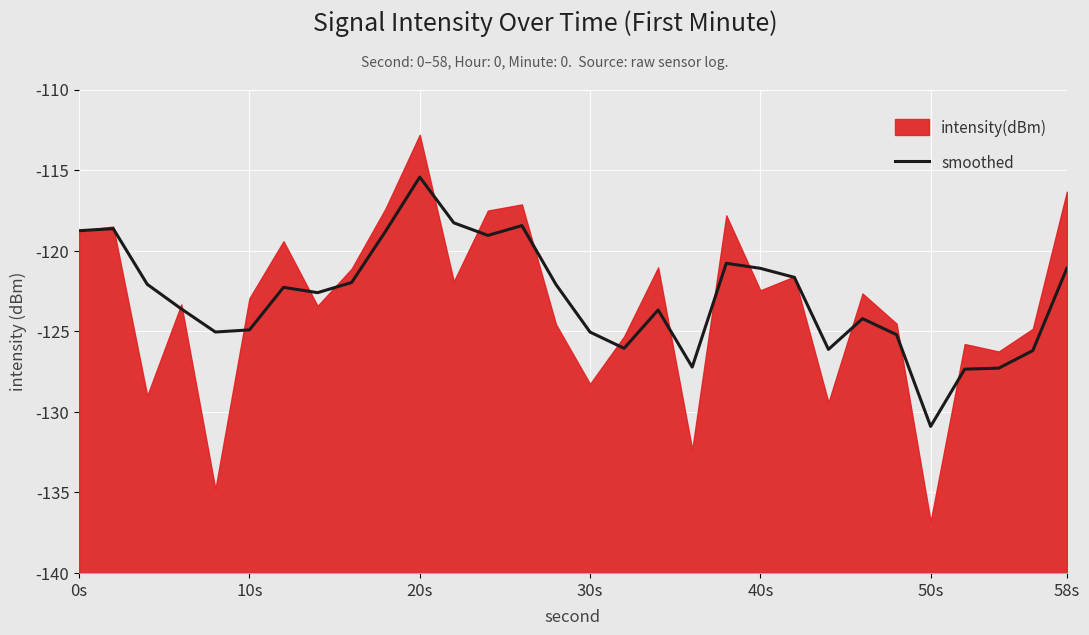

At which label does smoothed reach its peak?

20s